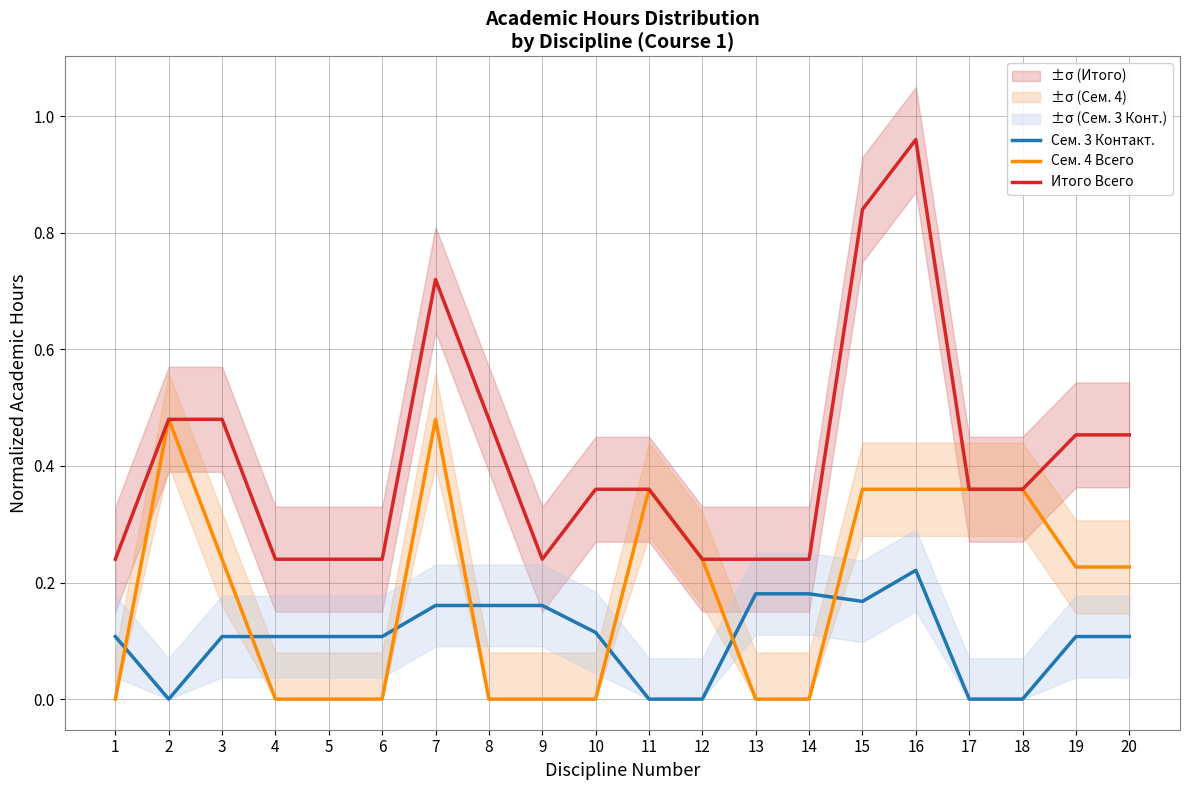

What is the sum of the Сем. 4 Всего values at 13 and 15?

0.4